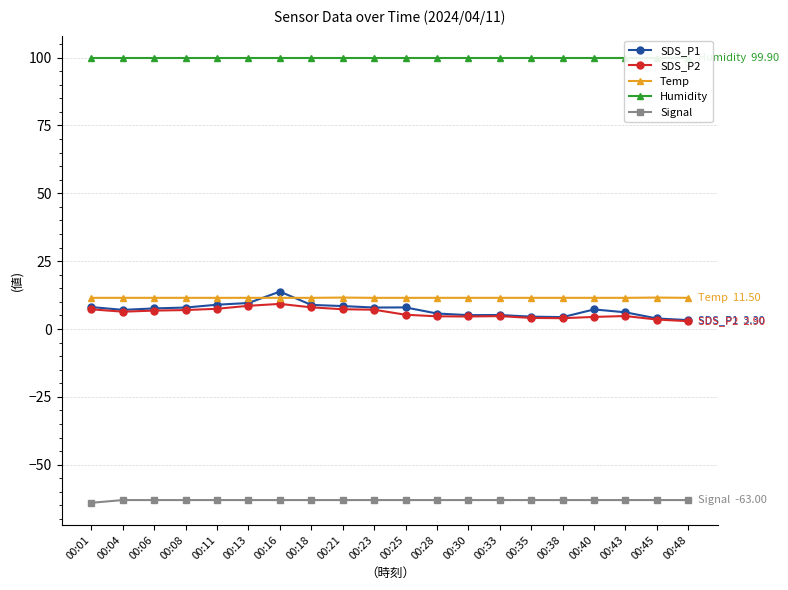

Does the chart have visible grid lines?

Yes